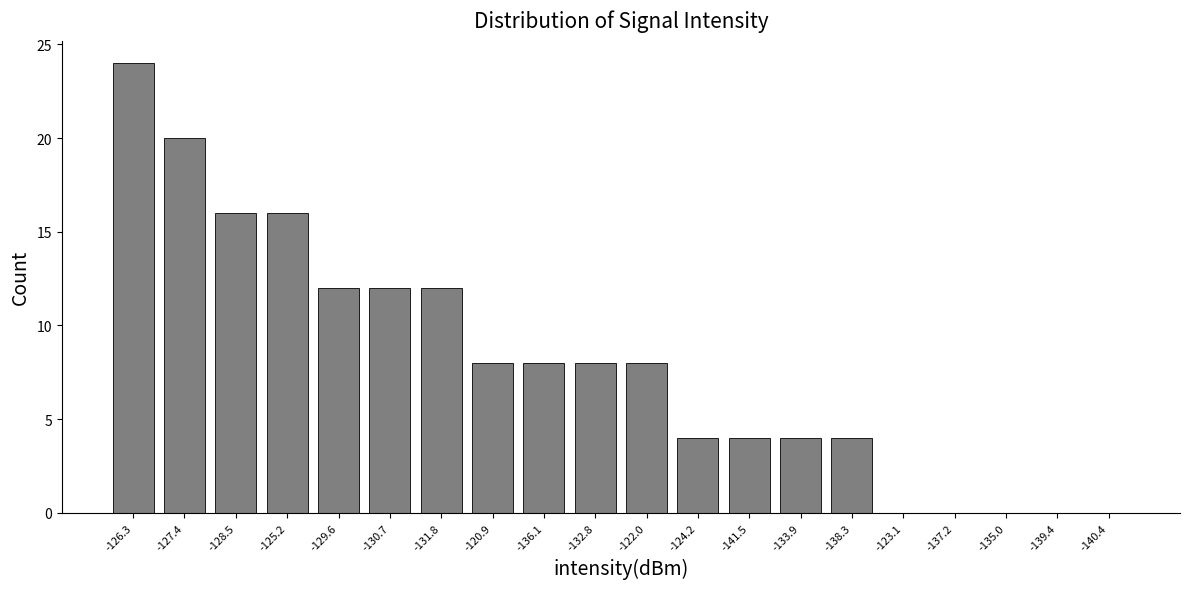

Reading left to right, transcribe all the data shown in this chart.

-126.3=24	-127.4=20	-128.5=16	-125.2=16	-129.6=12	-130.7=12	-131.8=12	-120.9=8	-136.1=8	-132.8=8	-122.0=8	-124.2=4	-141.5=4	-133.9=4	-138.3=4	-123.1=0	-137.2=0	-135.0=0	-139.4=0	-140.4=0